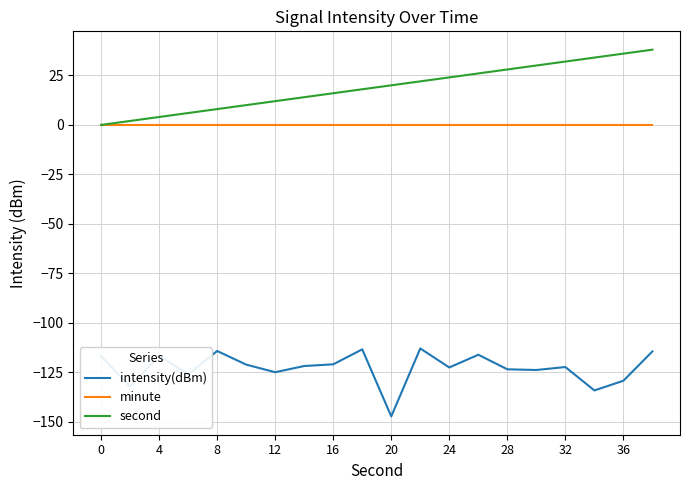

True or false: intensity(dBm) and second intersect in this chart.

False